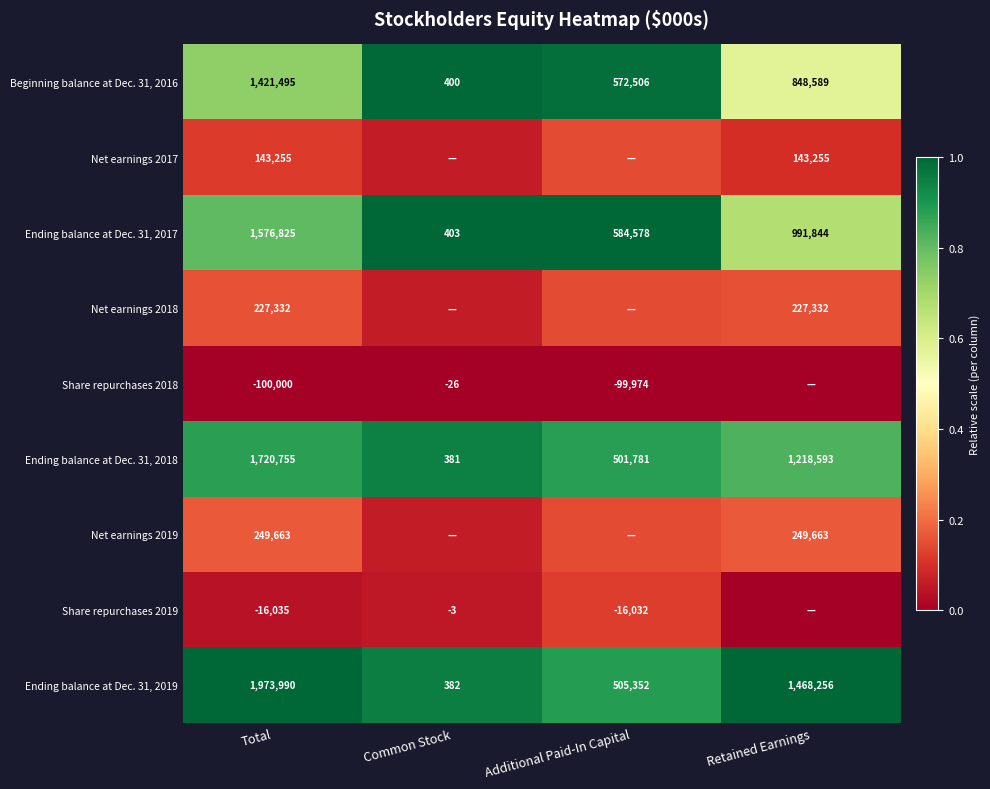

List the labels in order of Beginning balance at Dec. 31, 2016 value, largest first.

Total, Retained Earnings, Additional Paid-In Capital, Common Stock